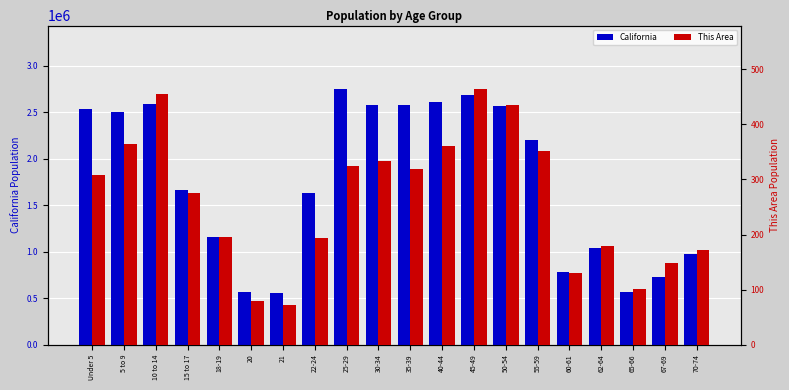

Which label corresponds to the largest value in the chart?

25-29